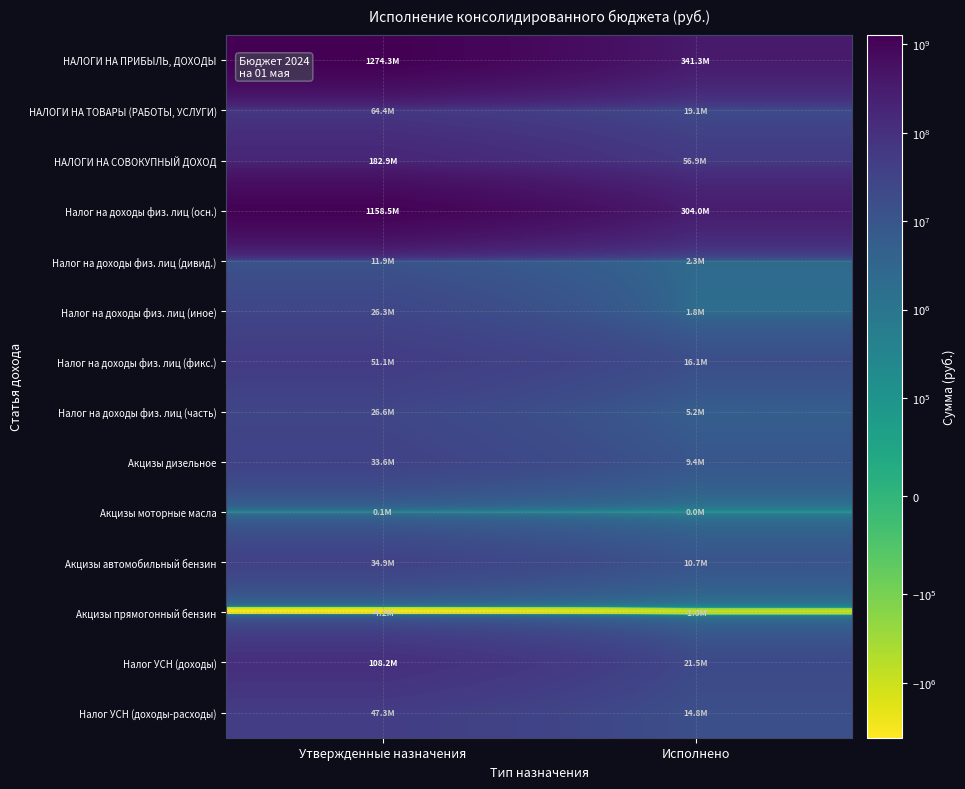

Reading left to right, list all the values displayed in this chart.

НАЛОГИ НА ПРИБЫЛЬ, ДОХОДЫ: Утвержденные назначения=1274290900.0	Исполнено=341254018.8
НАЛОГИ НА ТОВАРЫ (РАБОТЫ, УСЛУГИ): Утвержденные назначения=64436700.0	Исполнено=19074303.4
НАЛОГИ НА СОВОКУПНЫЙ ДОХОД: Утвержденные назначения=182935700.0	Исполнено=56923439.9
Налог на доходы физ. лиц (осн.): Утвержденные назначения=1158472300.0	Исполнено=303994151.6
Налог на доходы физ. лиц (дивид.): Утвержденные назначения=11869200.0	Исполнено=2251899.6
Налог на доходы физ. лиц (иное): Утвержденные назначения=26317500.0	Исполнено=1815754.0
Налог на доходы физ. лиц (фикс.): Утвержденные назначения=51064500.0	Исполнено=16119206.3
Налог на доходы физ. лиц (часть): Утвержденные назначения=26567400.0	Исполнено=5211041.2
Акцизы дизельное: Утвержденные назначения=33636000.0	Исполнено=9352956.8
Акцизы моторные масла: Утвержденные назначения=128900.0	Исполнено=49241.2
Акцизы автомобильный бензин: Утвержденные назначения=34860300.0	Исполнено=10705447.0
Акцизы прямогонный бензин: Утвержденные назначения=-4188500.0	Исполнено=-1033341.7
Налог УСН (доходы): Утвержденные назначения=108191100.0	Исполнено=21508120.6
Налог УСН (доходы-расходы): Утвержденные назначения=47264800.0	Исполнено=14760544.7